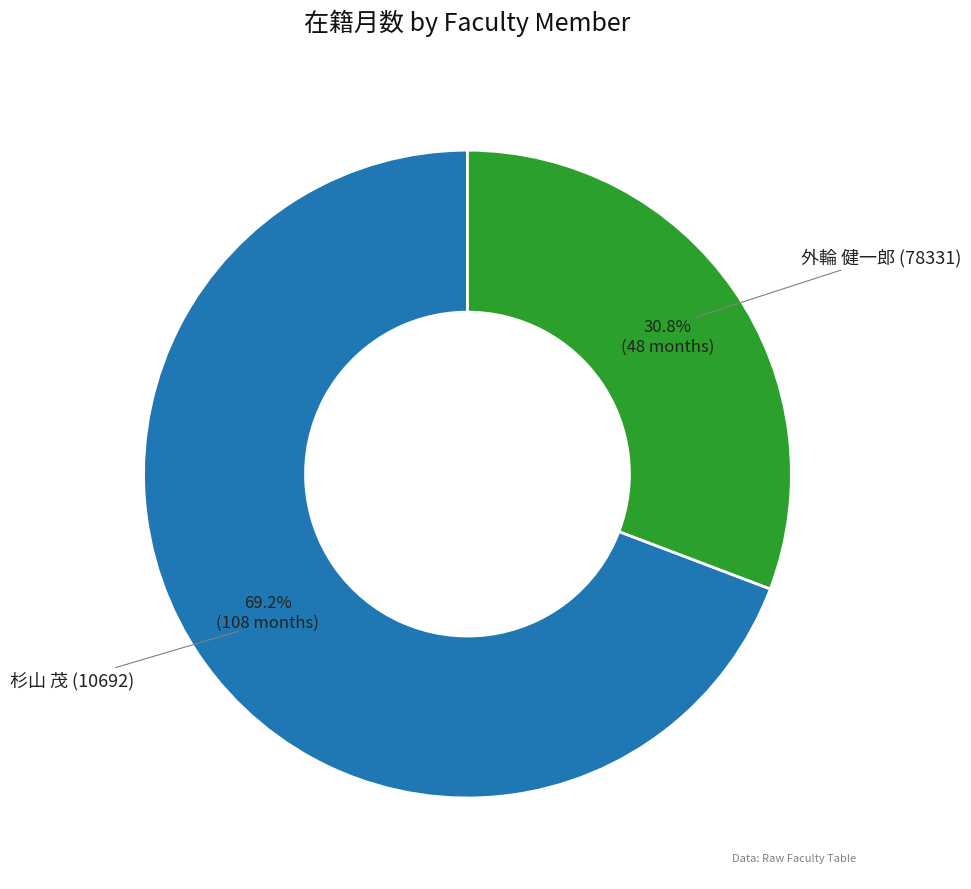

Count the number of slices in the pie.

2